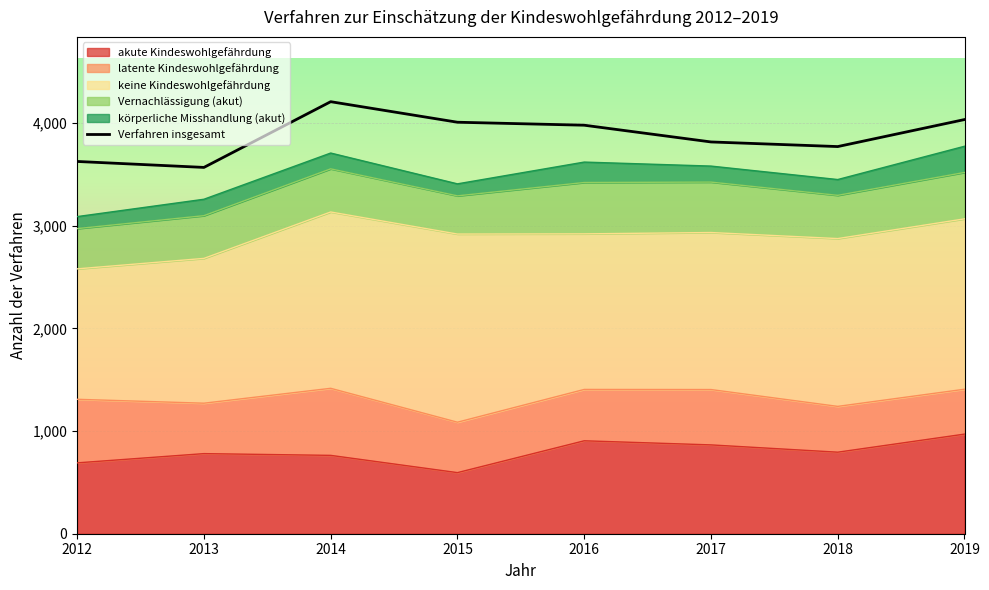

The value at 2016 is 3978. True or false?

True